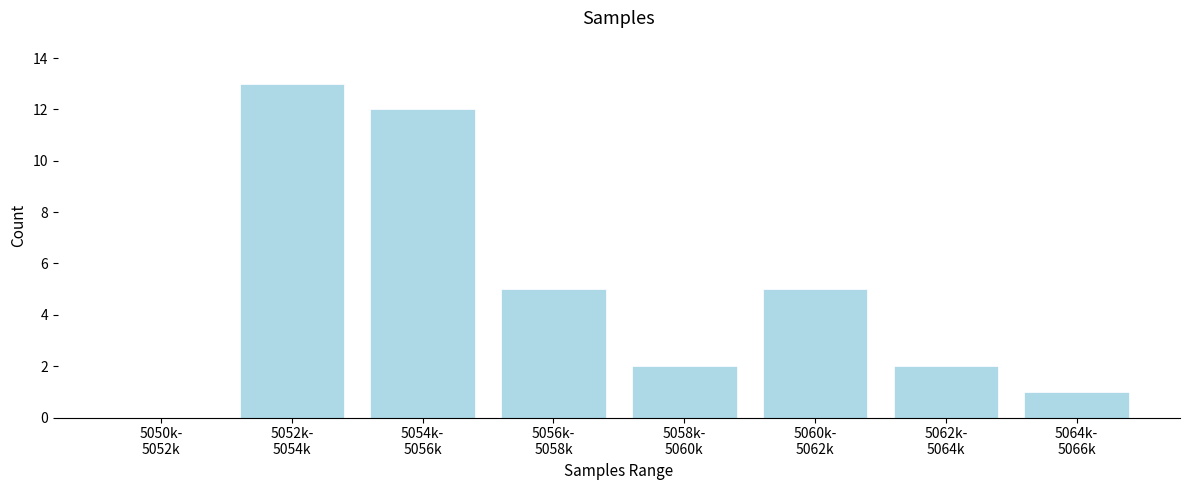

What is the greatest value displayed?

13